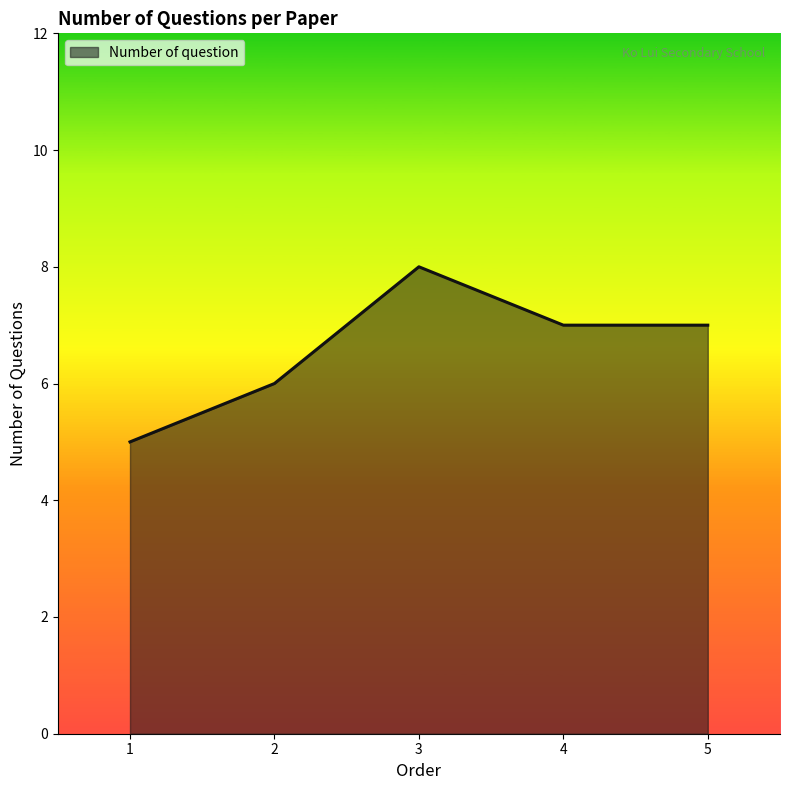

What is the ratio of the value at 1 to the value at 4?

0.7